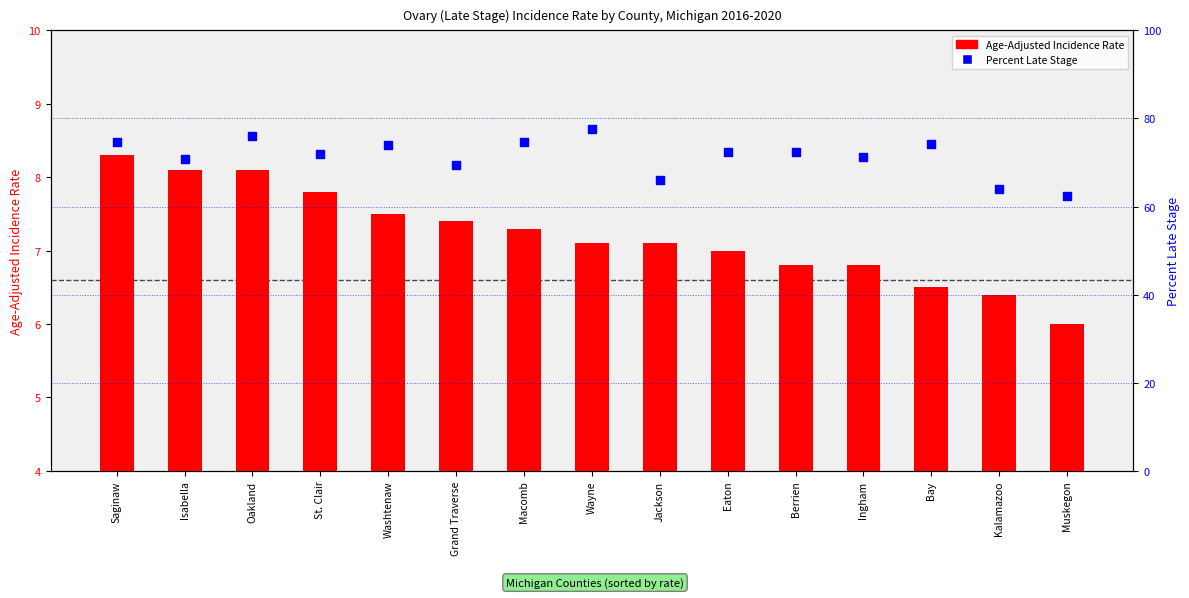

Which series contains the lowest Y value?

Age-Adjusted Incidence Rate